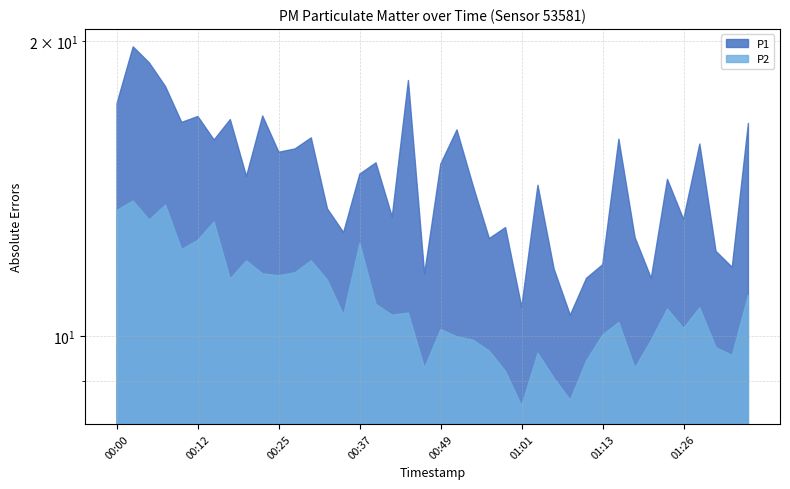

True or false: P2 and P1 intersect in this chart.

False